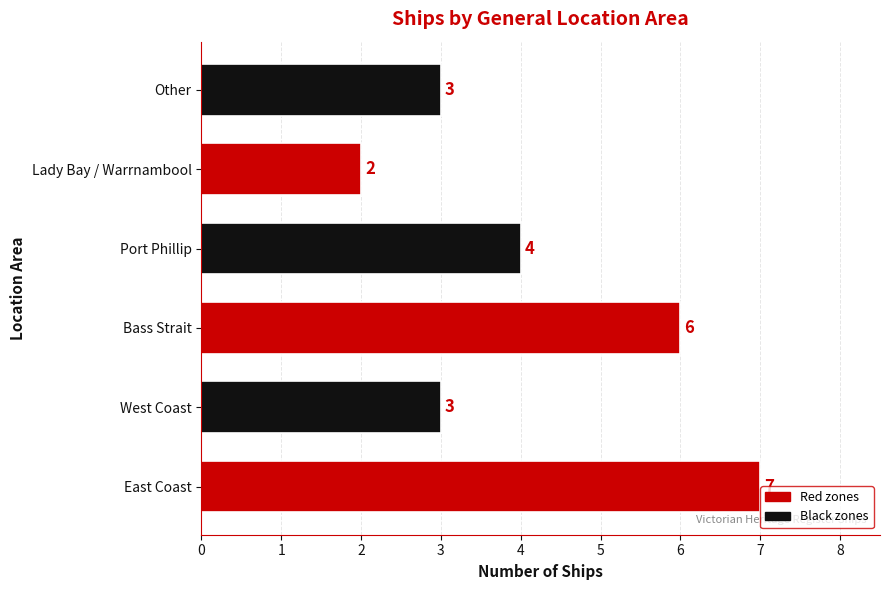

What is the smallest value displayed?

2